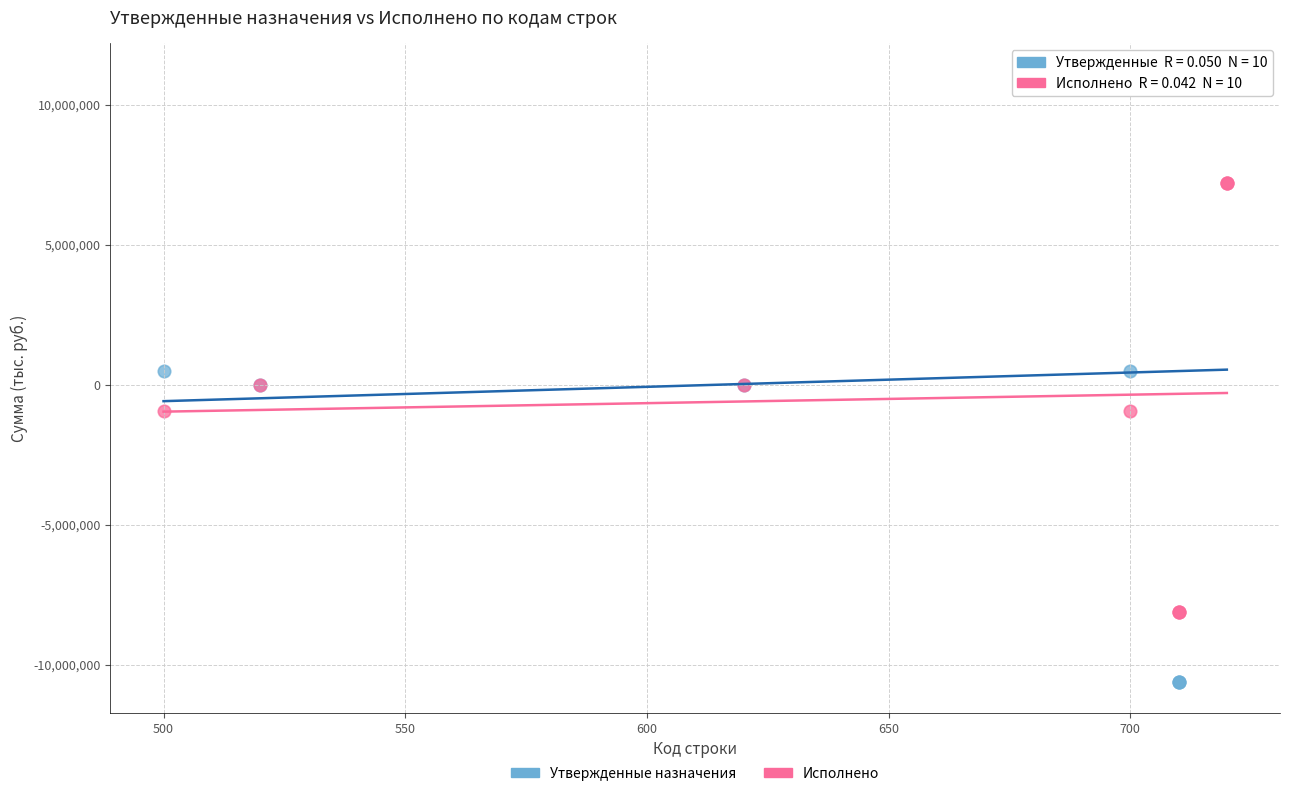

Which series reaches the minimum Y coordinate?

Утвержденные назначения